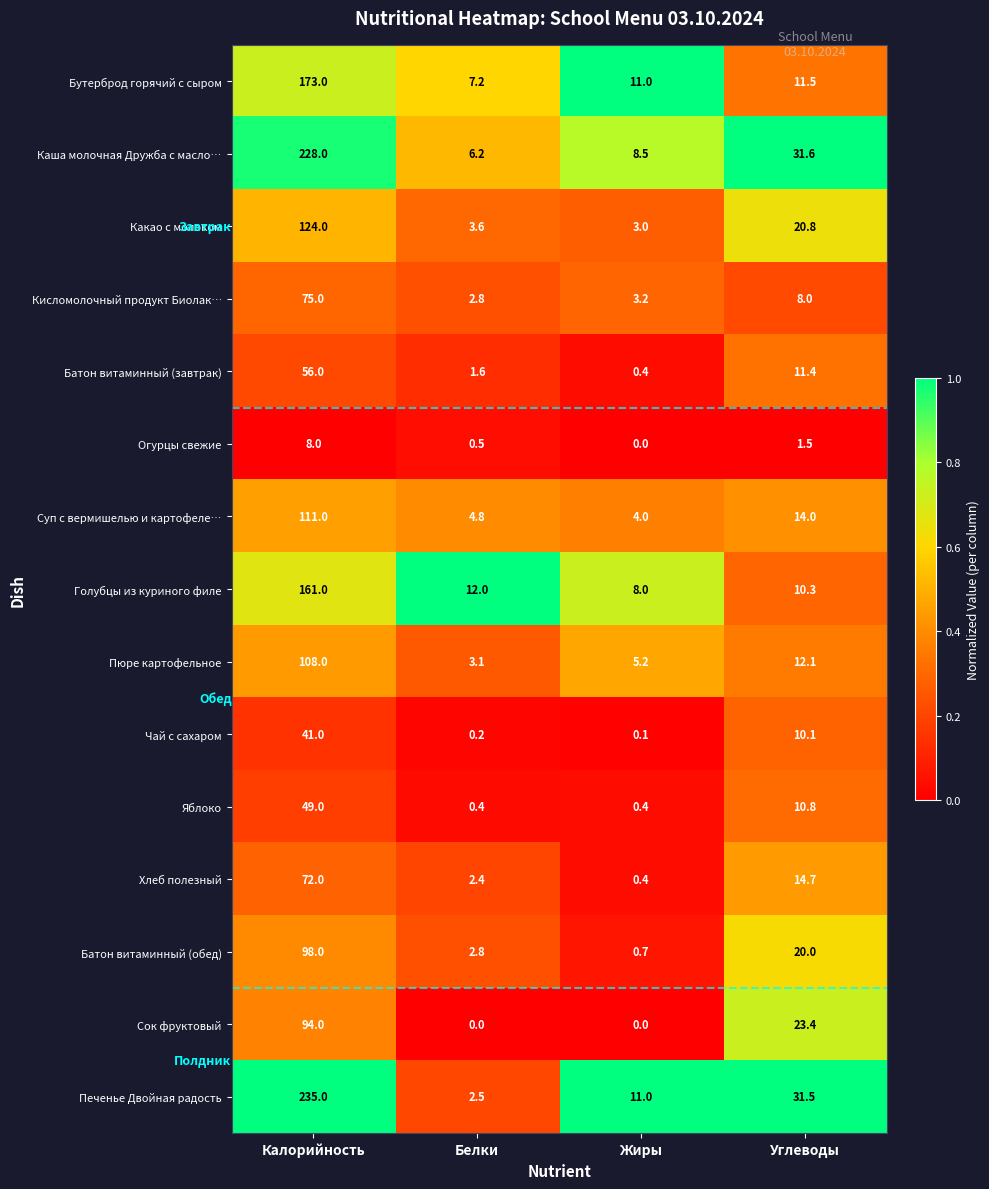

True or false: Какао с молоком has a value of 124.0 at Калорийность.

True